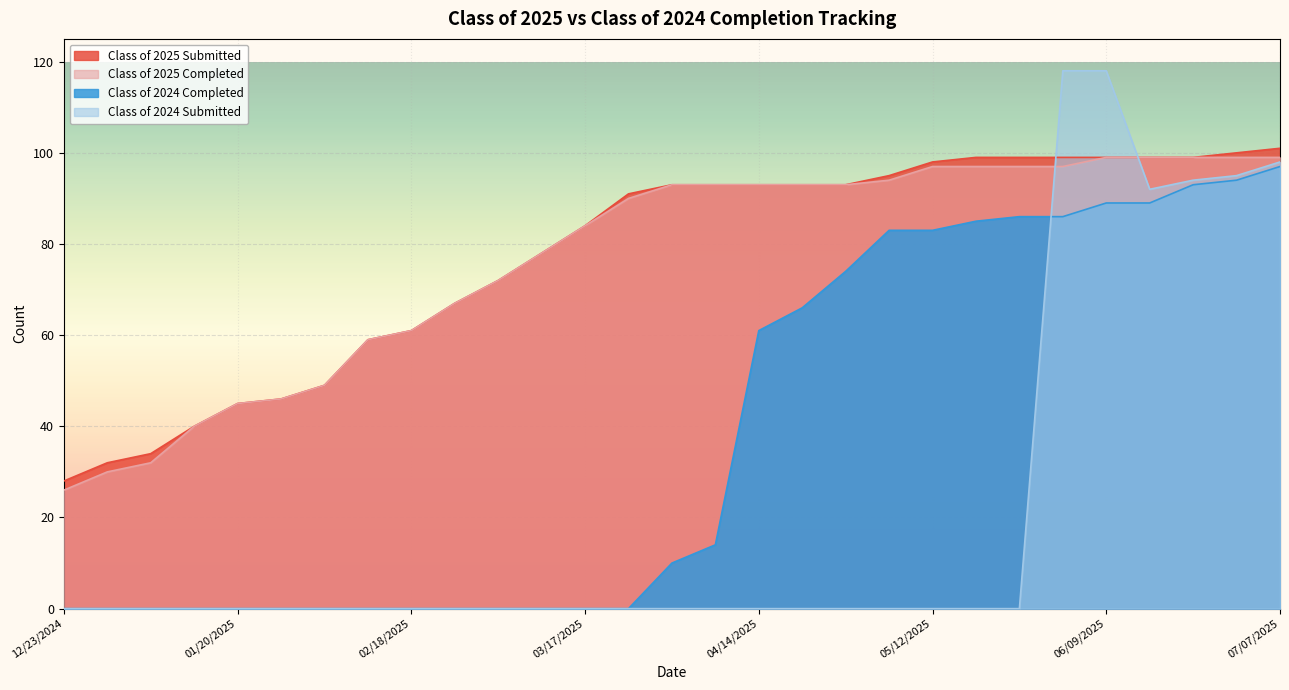

True or false: Class of 2025 Completed and Class of 2025 Submitted intersect in this chart.

False